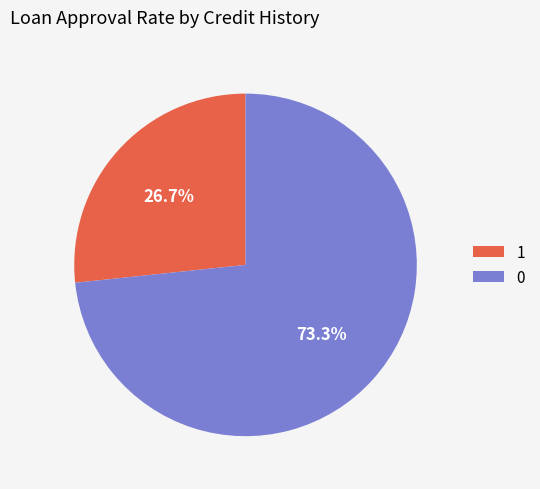

Rank the categories by value from highest to lowest.

0, 1